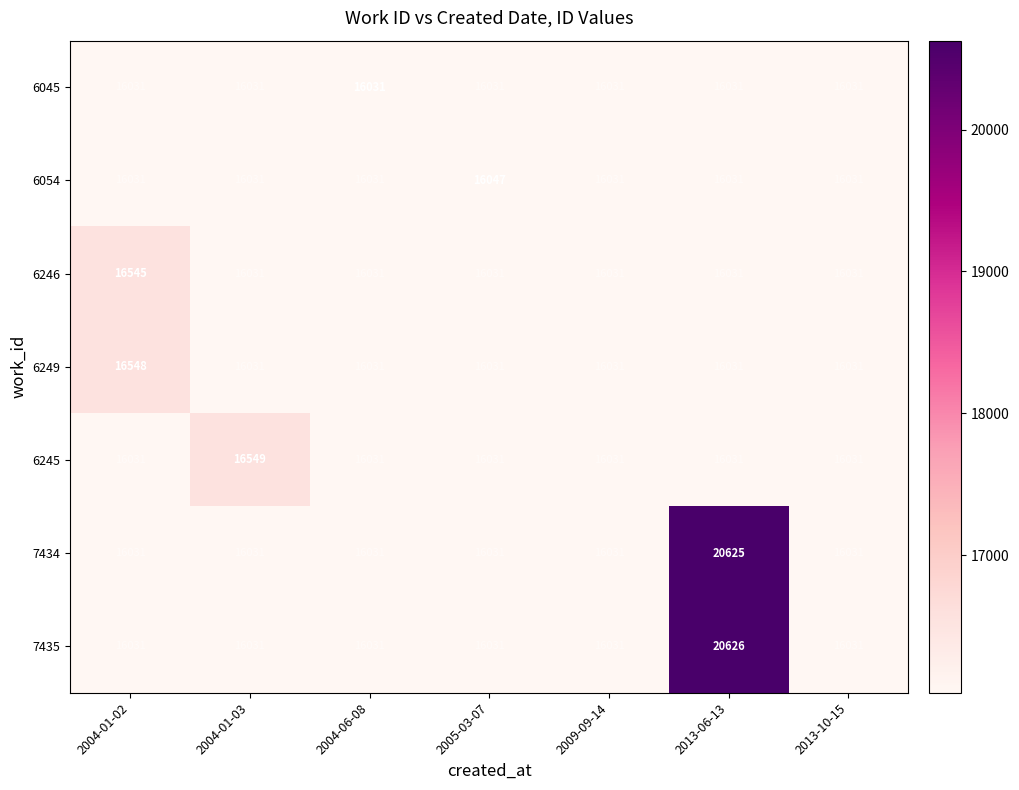

How many categories are shown in the chart?

7